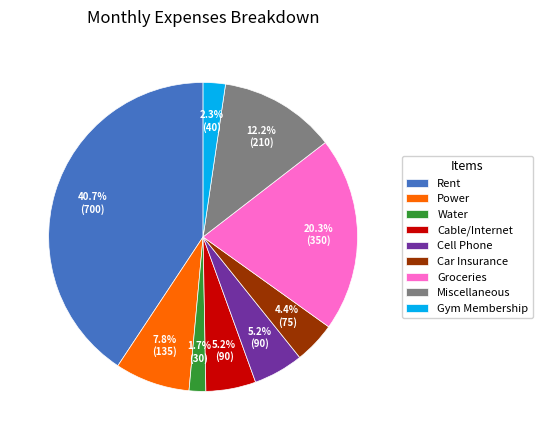

Is there any slice that represents more than half of the pie?

No